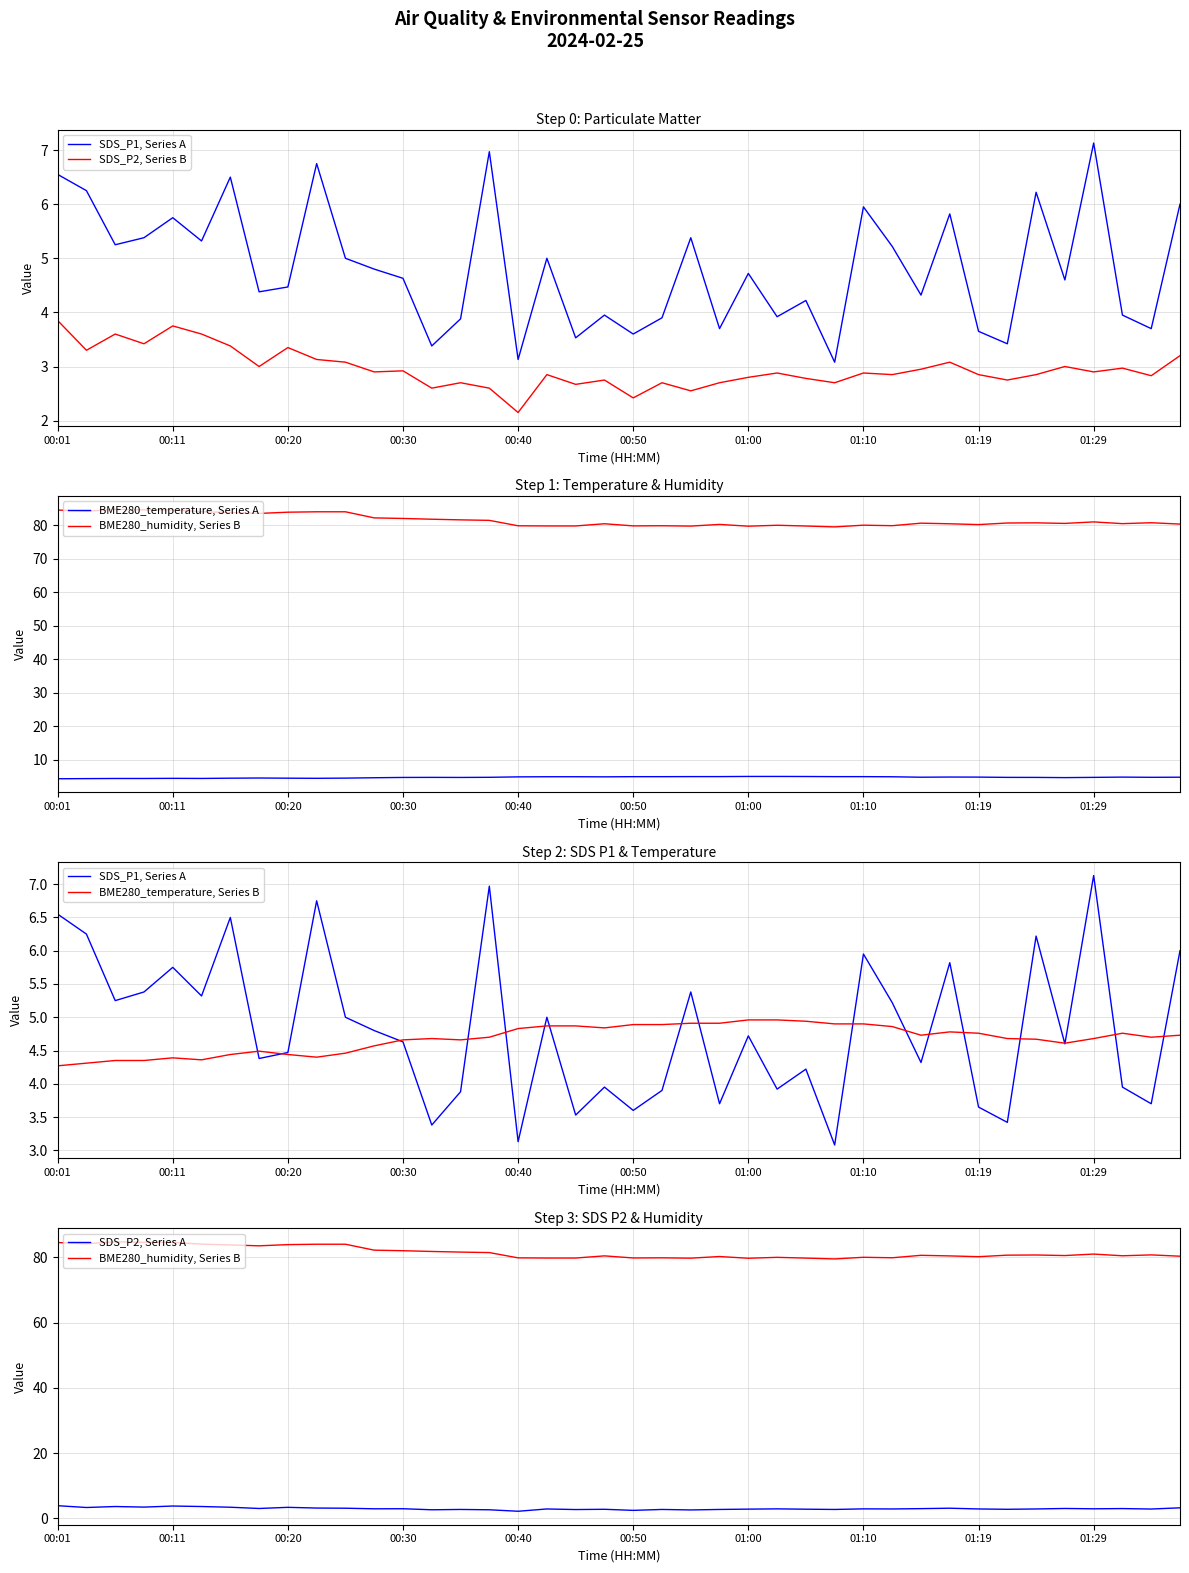

Does the chart display data point markers on the line(s)?

No